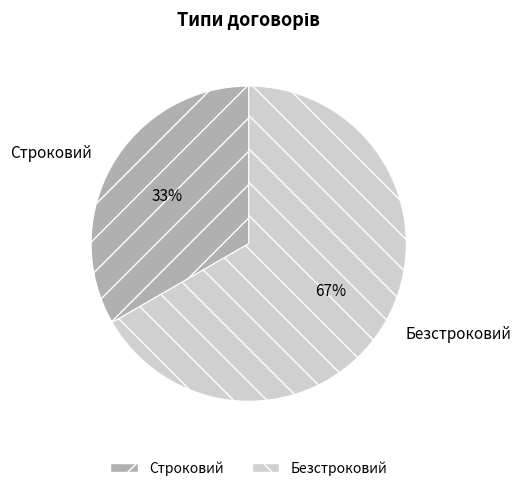

To the nearest percent, what is the average slice percentage?

50%